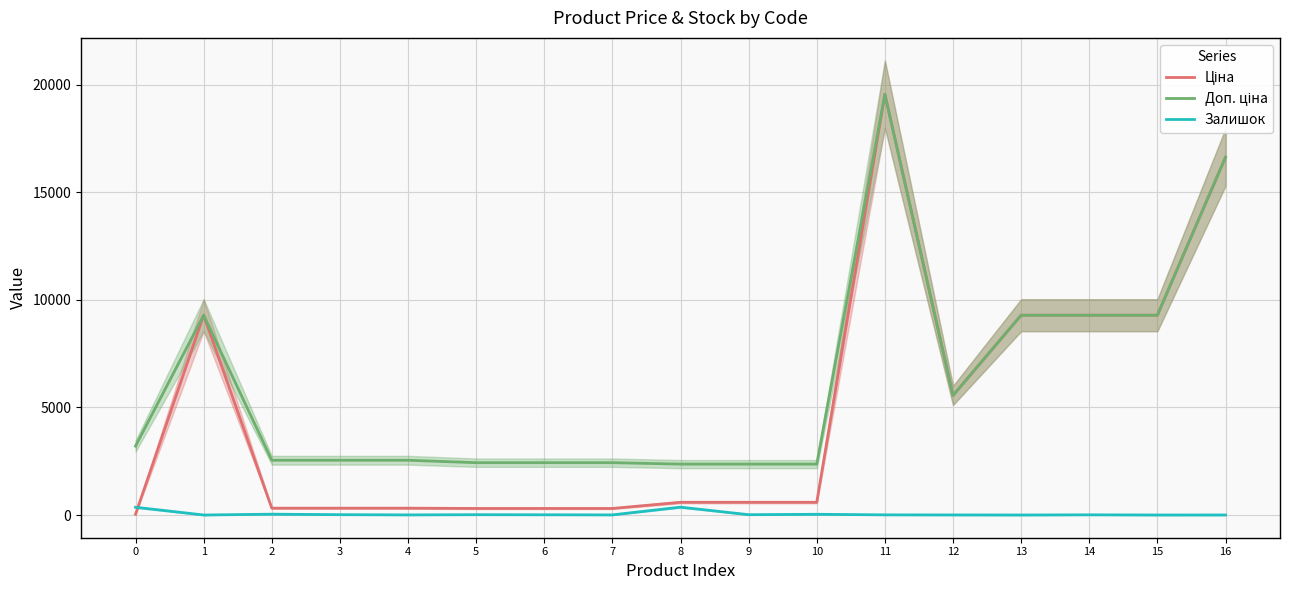

What is the total value across all series at 5?

2750.9